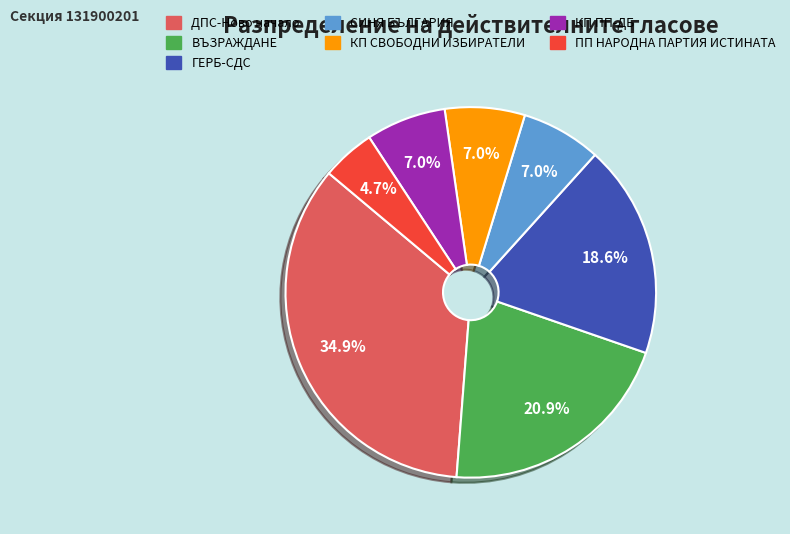

Combined, do СИНЯ БЪЛГАРИЯ and КП СВОБОДНИ ИЗБИРАТЕЛИ account for over 50%?

No